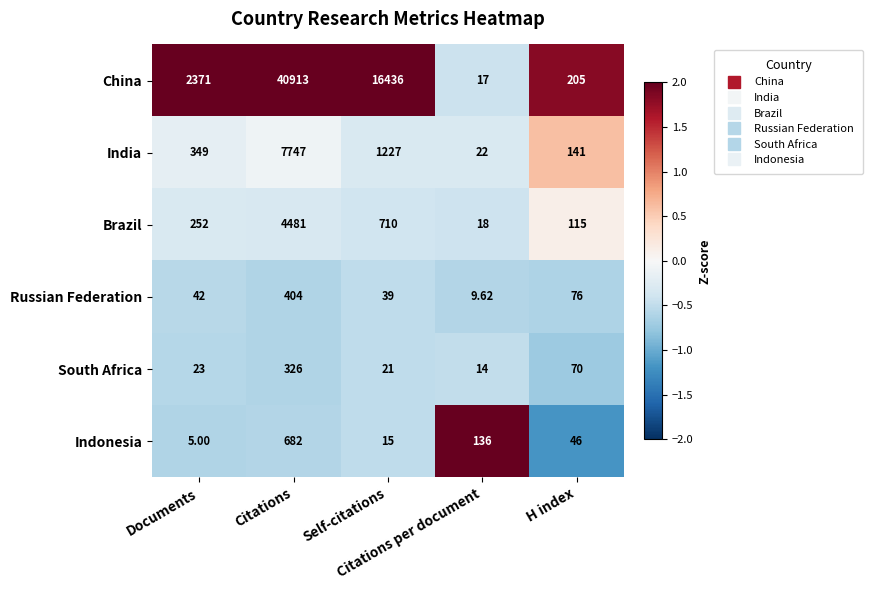

Rank the series by their maximum value, from lowest to highest.

South Africa, Russian Federation, Indonesia, Brazil, India, China